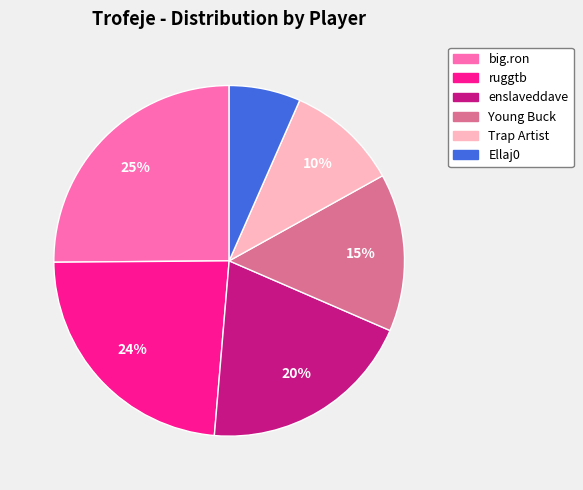

Is it true that ruggtb is 29% of the pie?

False